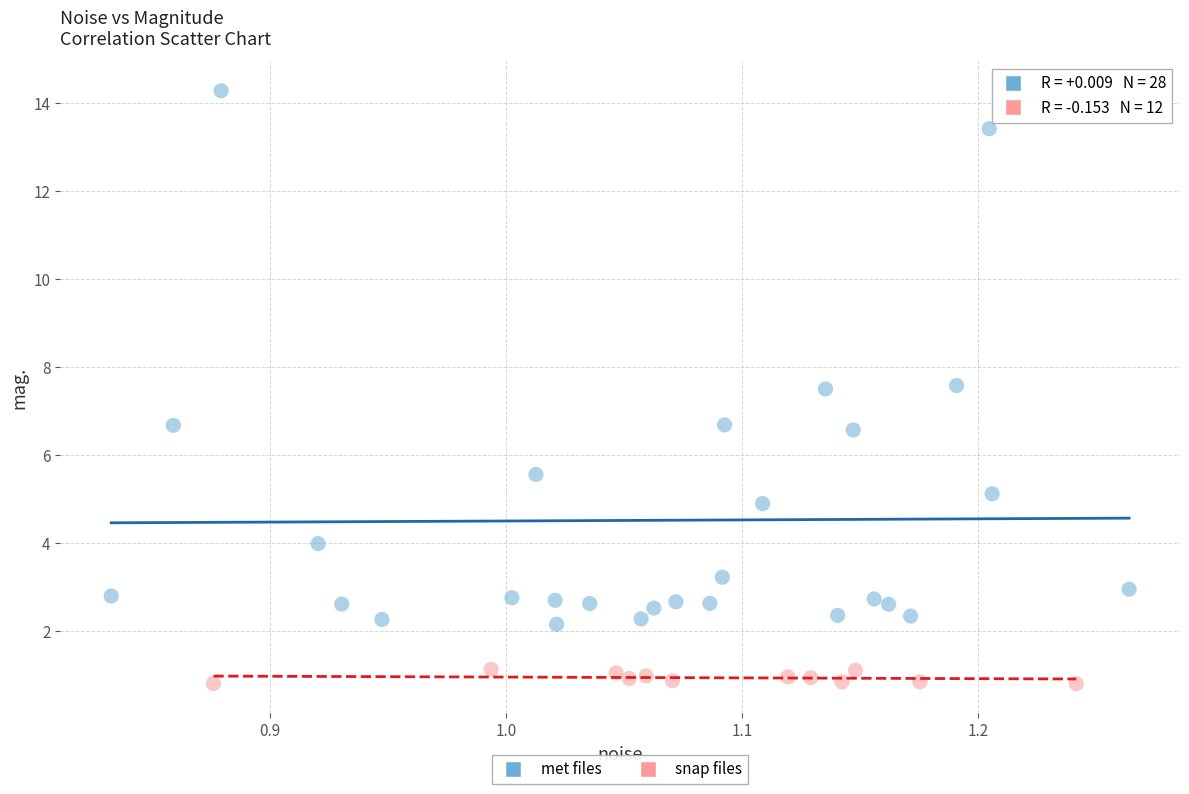

Which series has the largest Y range (max minus min)?

met files